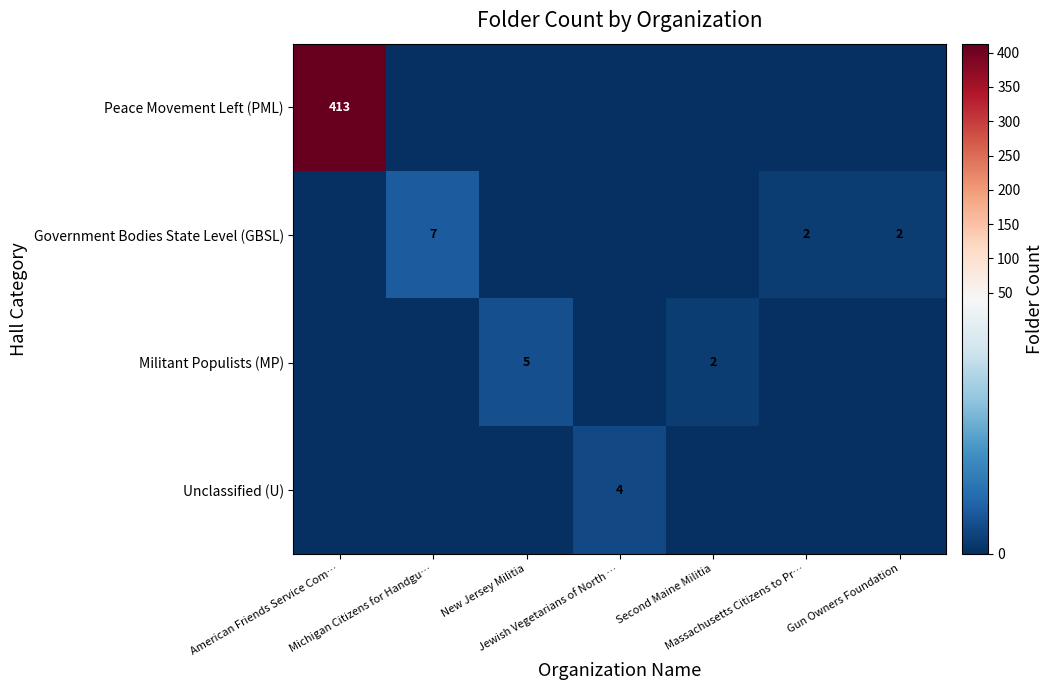

Rank the series by their maximum value, from highest to lowest.

Peace Movement Left (PML), Government Bodies State Level (GBSL), Militant Populists (MP), Unclassified (U)